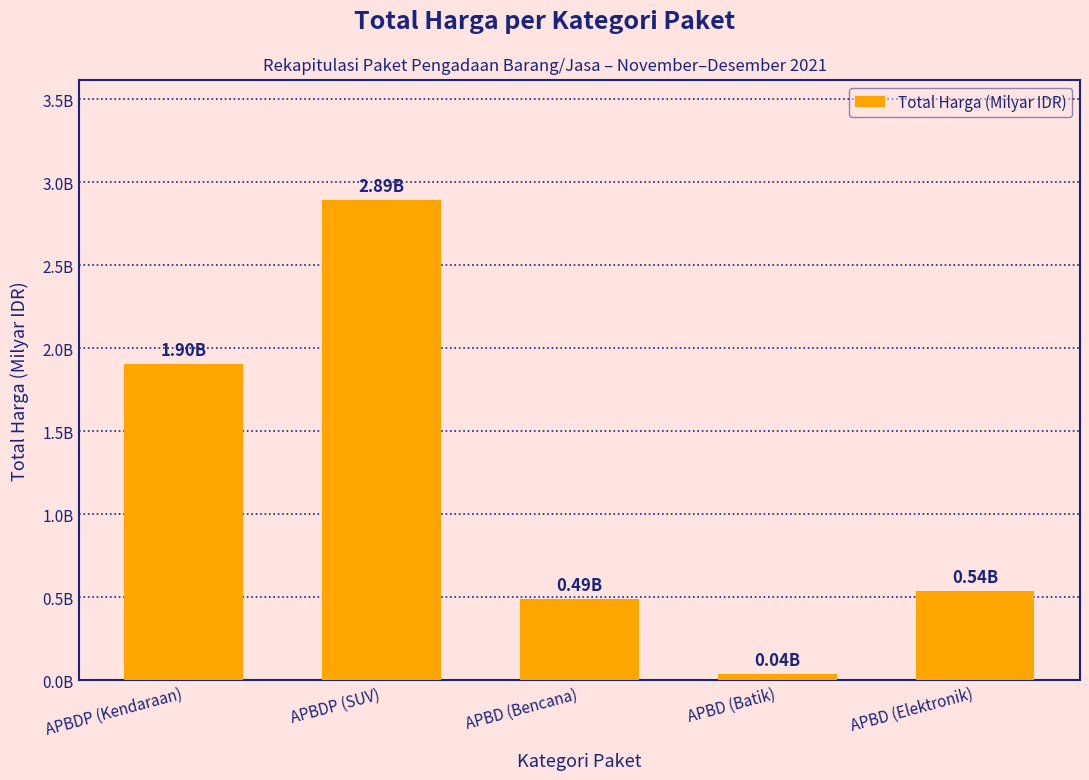

Reading left to right, transcribe all the data shown in this chart.

1.9	2.9	0.5	0.0	0.5